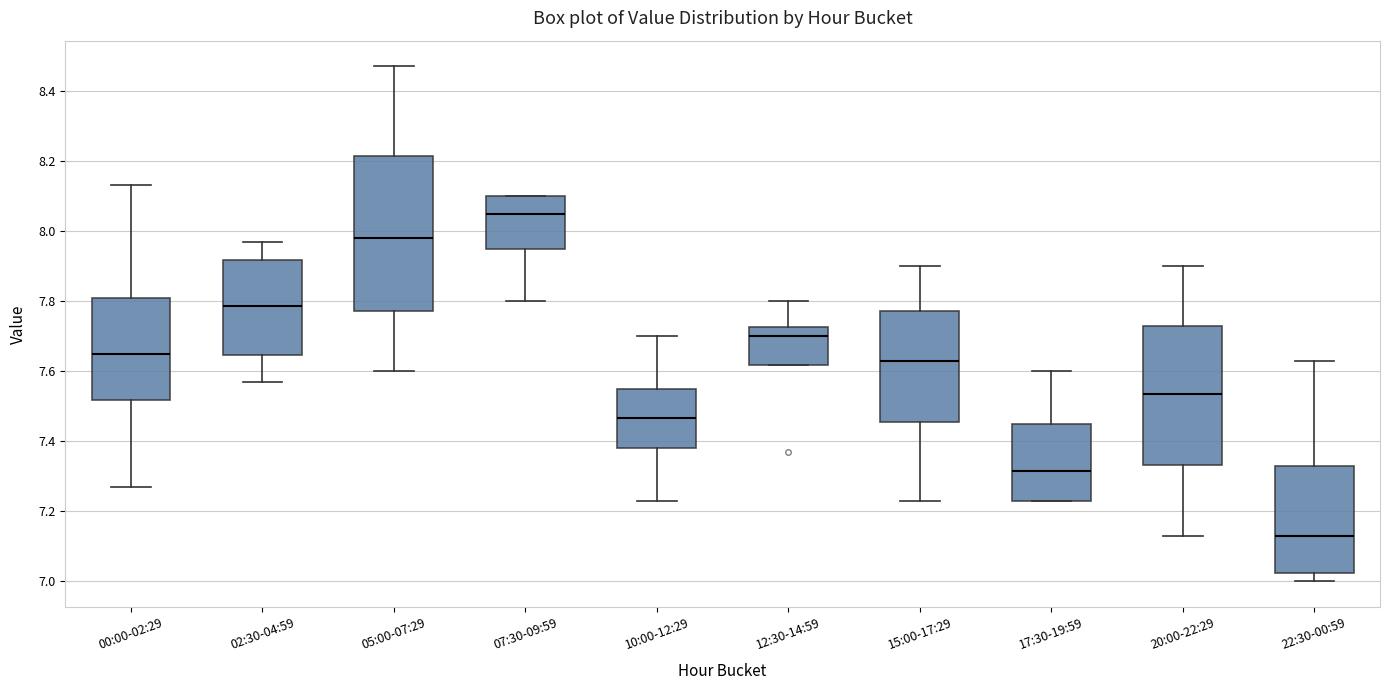

Which box's median line is the highest?

07:30-09:59